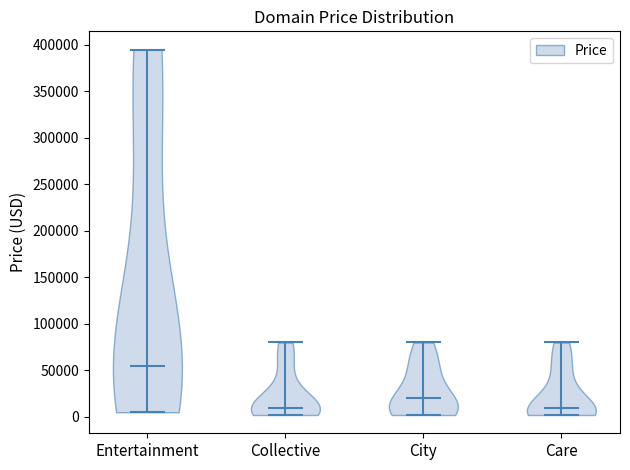

What is the highest point the violin for City reaches on the y-axis? The values are not printed on the chart, so give them approximately, as read against the axis.

80000